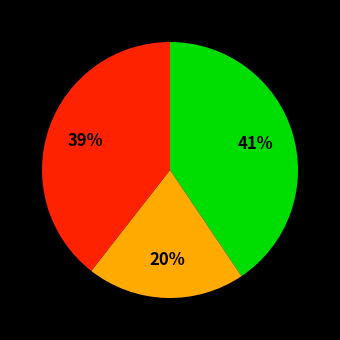

How many segments does this pie chart have?

3